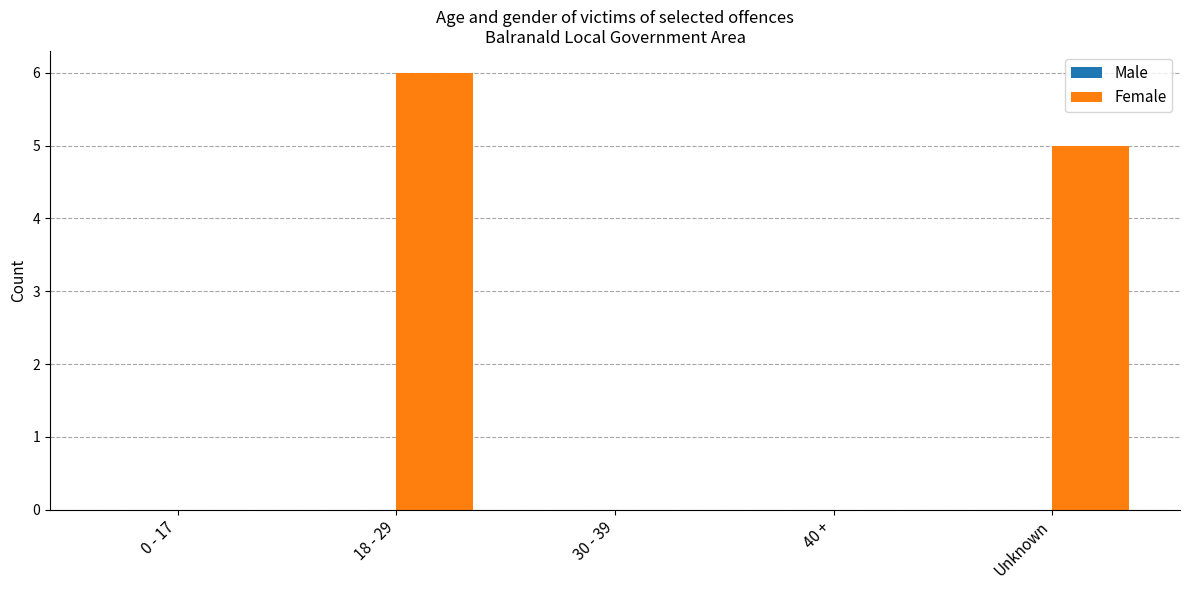

Reading left to right, list all the values displayed in this chart.

0 - 17=0	18 - 29=6	30 - 39=0	40 +=0	Unknown=5